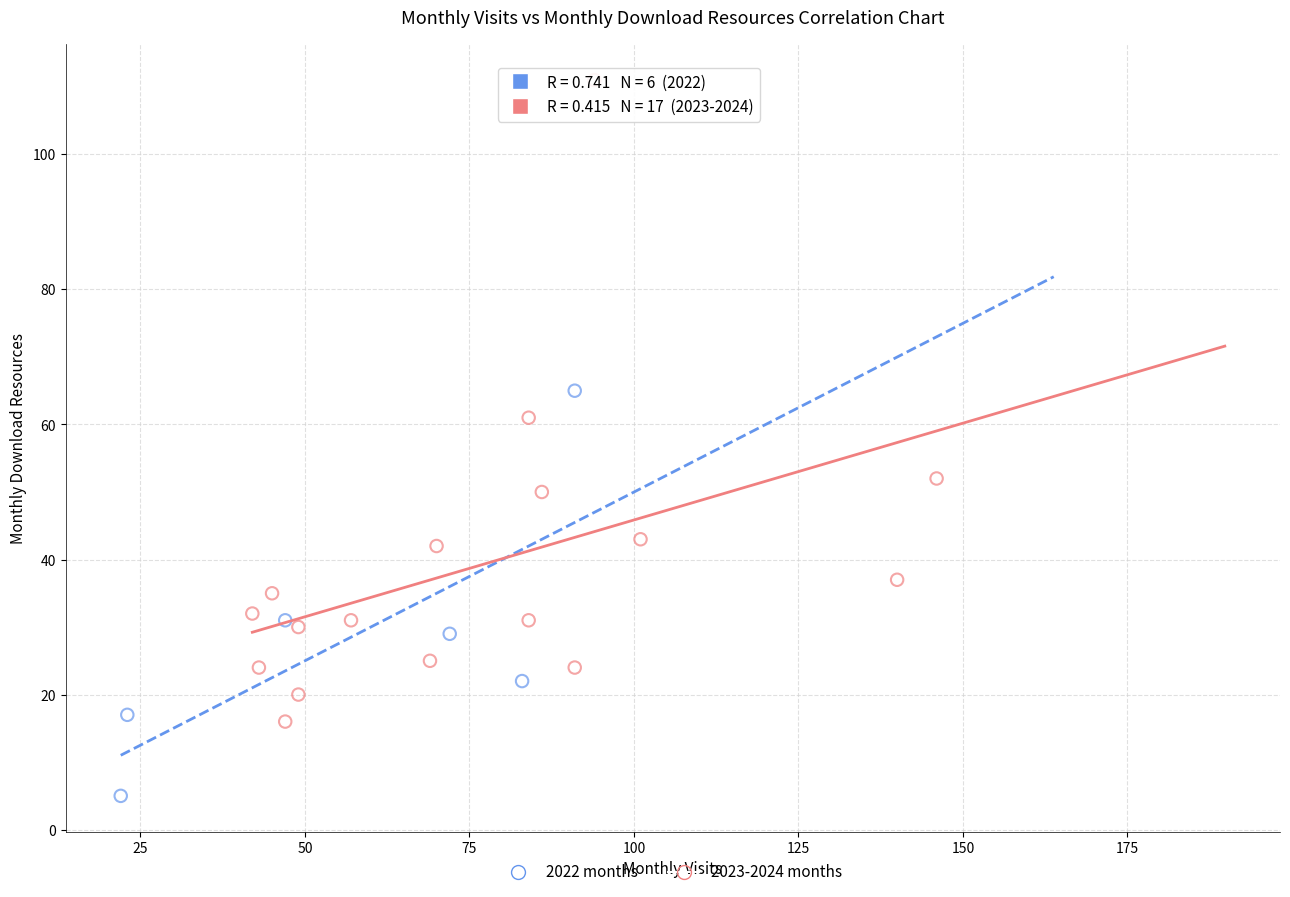

What are all the series names shown in the legend?

2022 months, 2023-2024 months